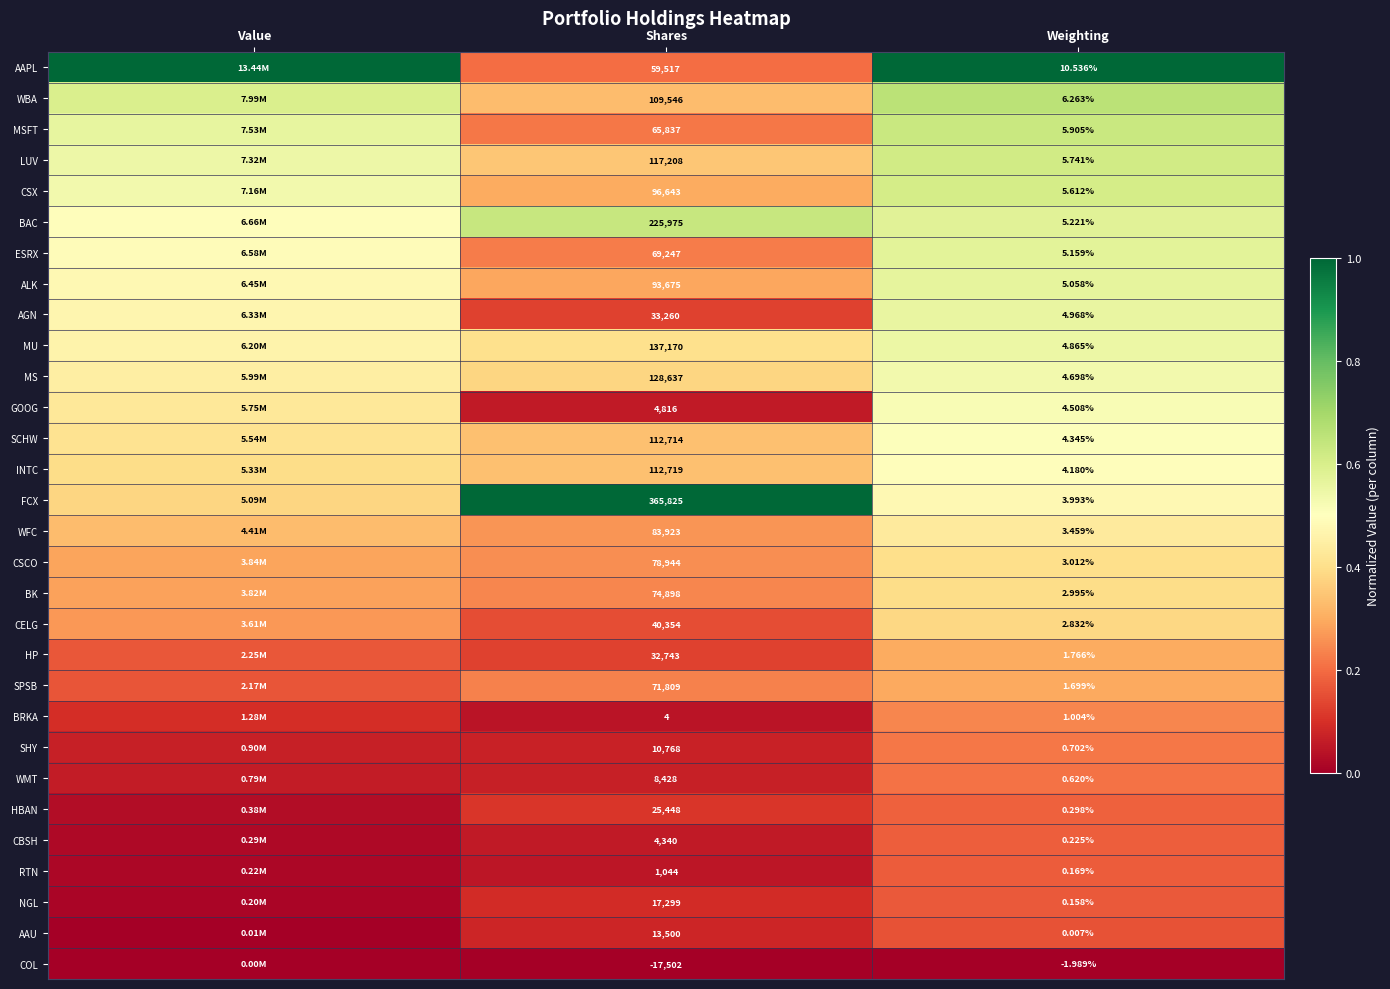

How many data points does each series have?

3